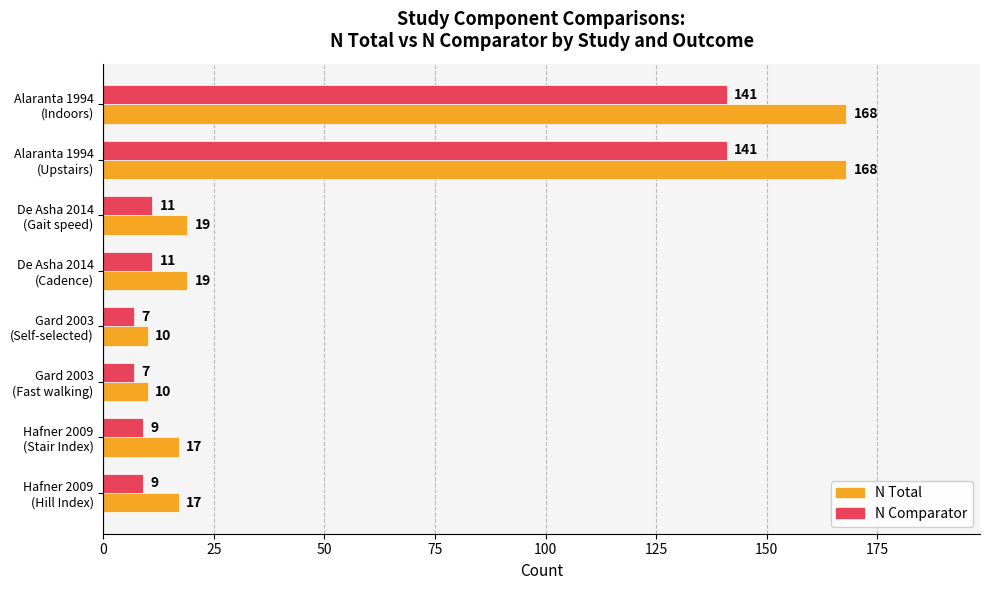

Which series has the largest range (max minus min)?

N Total